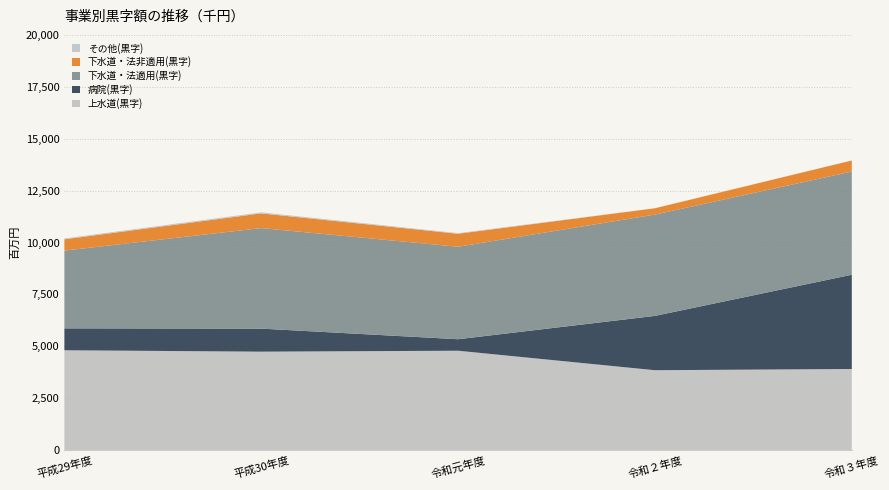

Reading left to right, transcribe all the data shown in this chart.

上水道(黒字): 平成29年度=4813806	平成30年度=4745454	令和元年度=4790931	令和２年度=3852477	令和３年度=3911475
病院(黒字): 平成29年度=1055007	平成30年度=1109936	令和元年度=553665	令和２年度=2616129	令和３年度=4538359
下水道・法適用(黒字): 平成29年度=3742567	平成30年度=4841406	令和元年度=4453394	令和２年度=4878905	令和３年度=4970324
下水道・法非適用(黒字): 平成29年度=544906	平成30年度=707994	令和元年度=626225	令和２年度=303626	令和３年度=531641
その他(黒字): 平成29年度=41640	平成30年度=48118	令和元年度=29345	令和２年度=406	令和３年度=5385